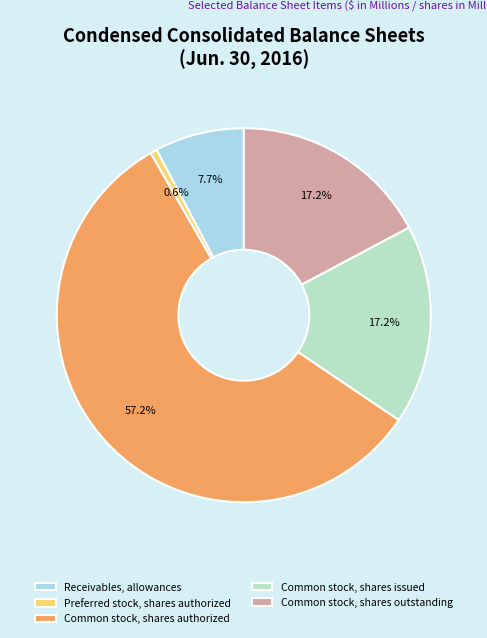

Is it true that Receivables, allowances is 8% of the pie?

True